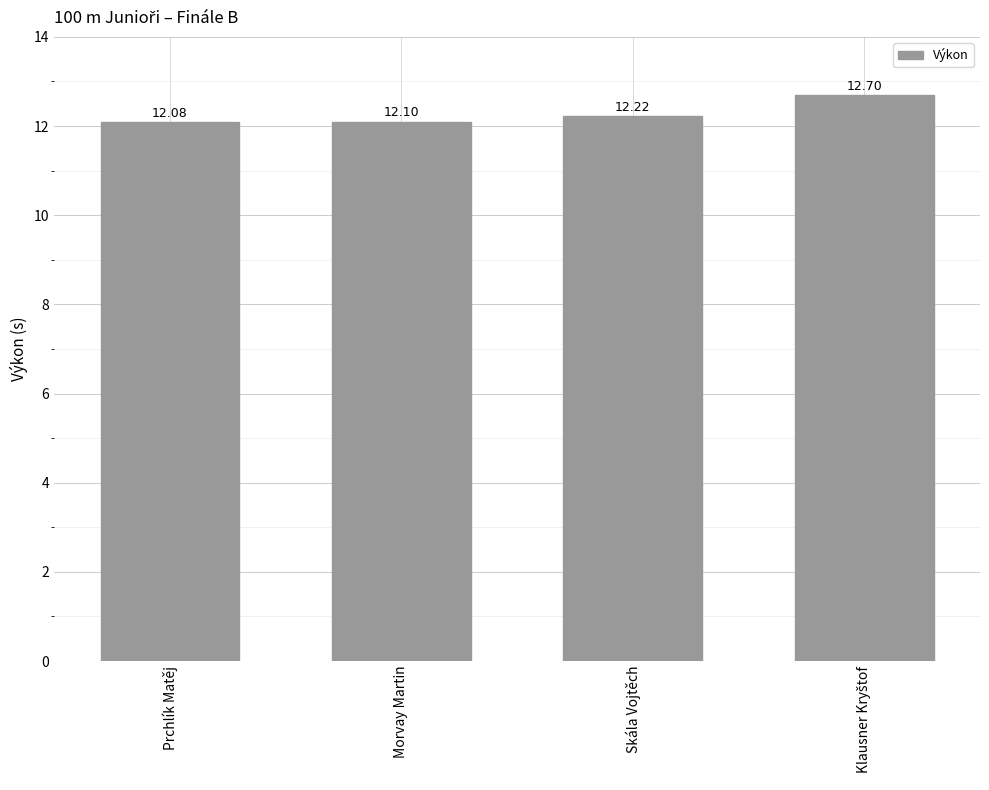

Reading right to left, what are all the values shown in this chart?

12.7	12.2	12.1	12.1